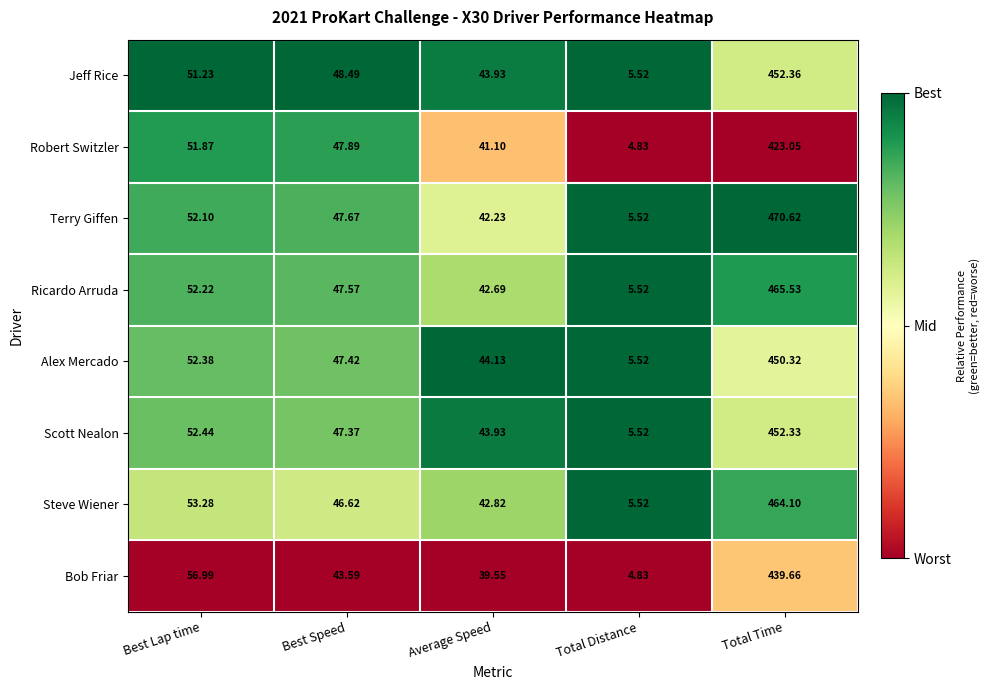

At which category is the sum across all series the highest?

Total Time